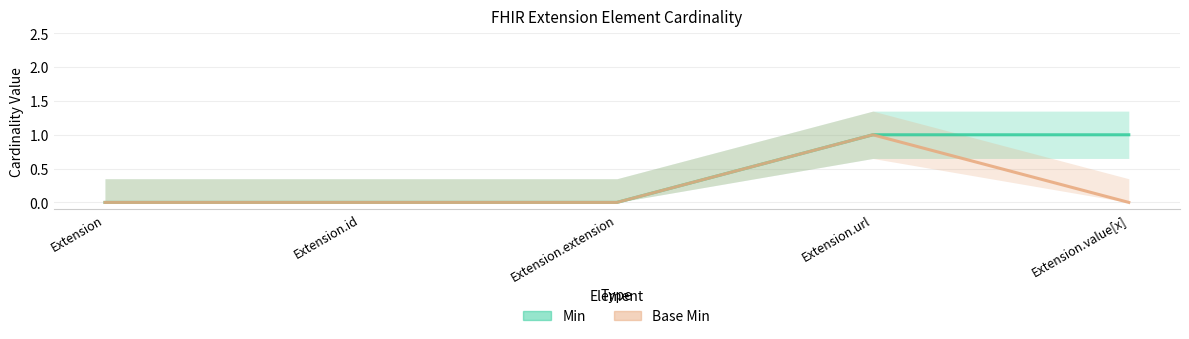

True or false: Base Min has a value of 1 at Extension.url.

False